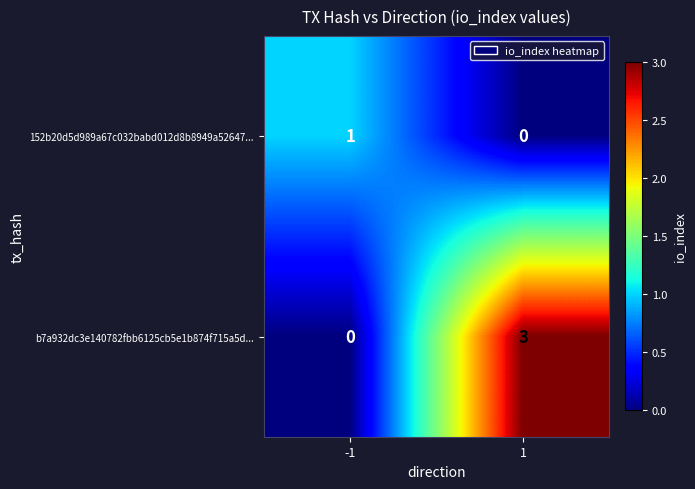

What is the total value across all series at -1?

1